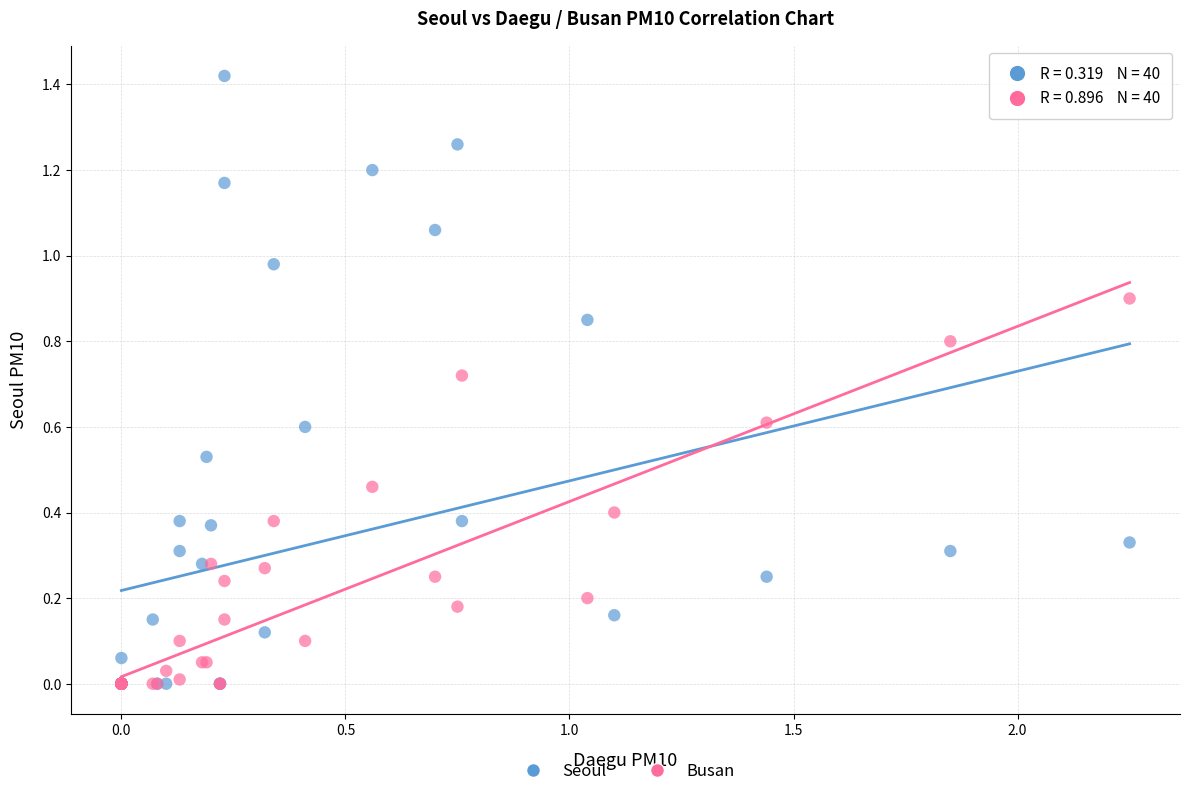

Which series contains the highest Y value?

Seoul